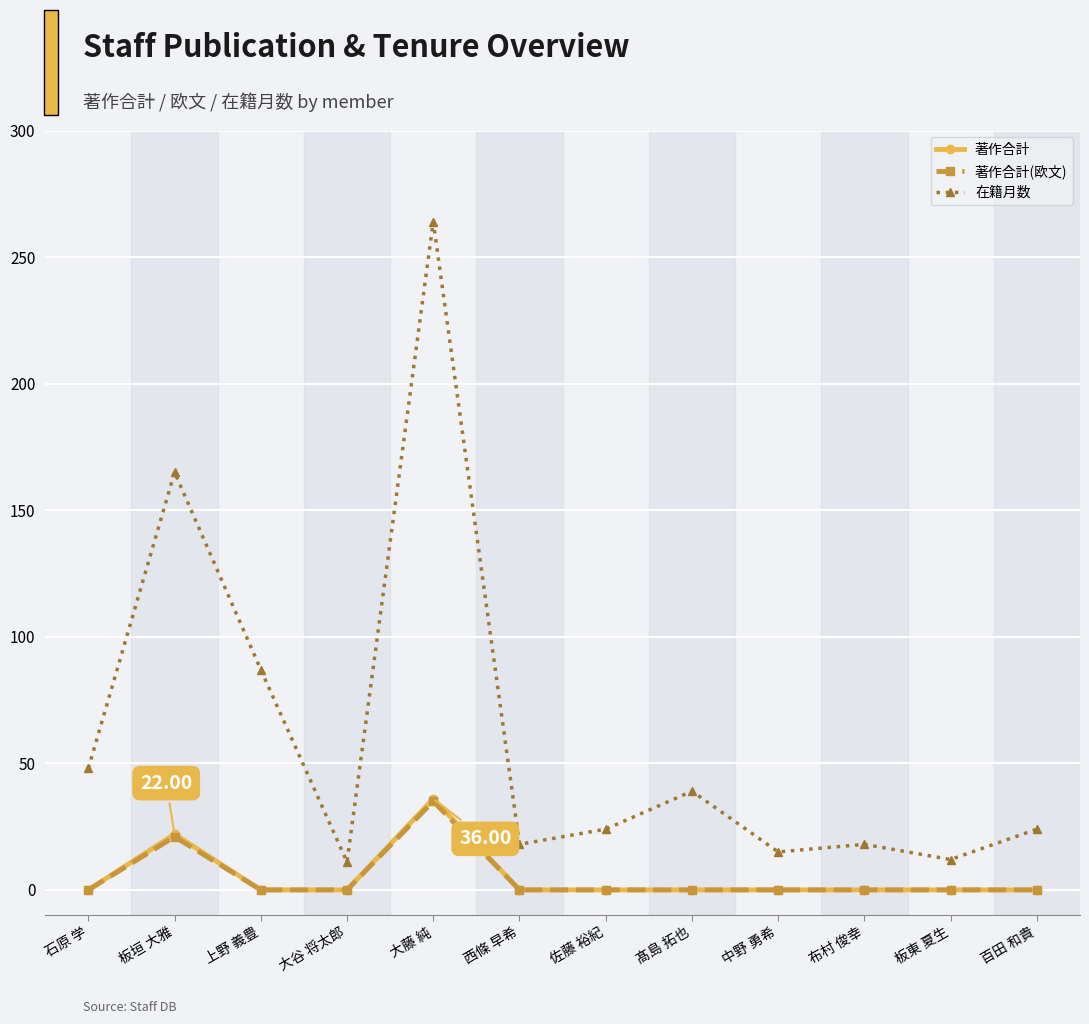

What are all the series names shown in the legend?

著作合計, 著作合計(欧文), 在籍月数